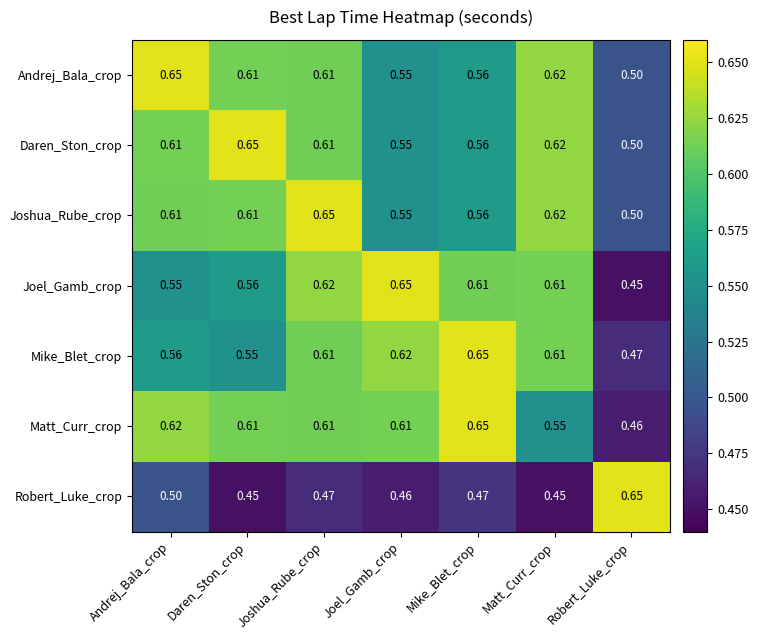

Which category has the highest value in the Daren_Ston_crop series?

Daren_Ston_crop